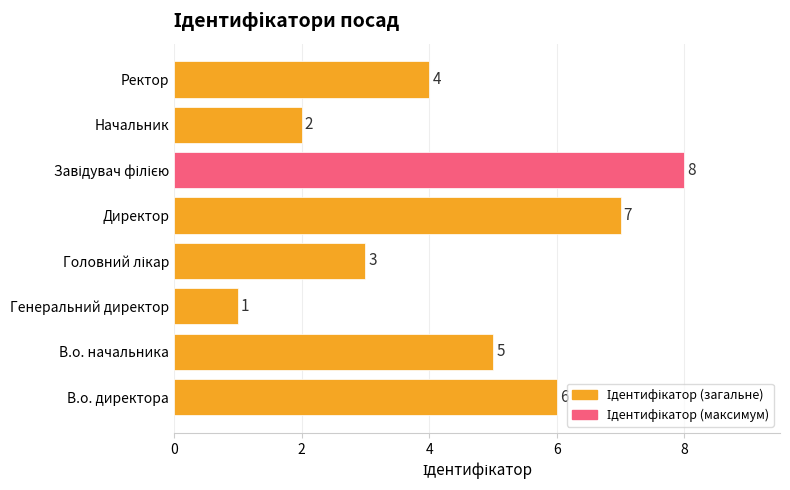

What is the maximum value shown in the chart?

8